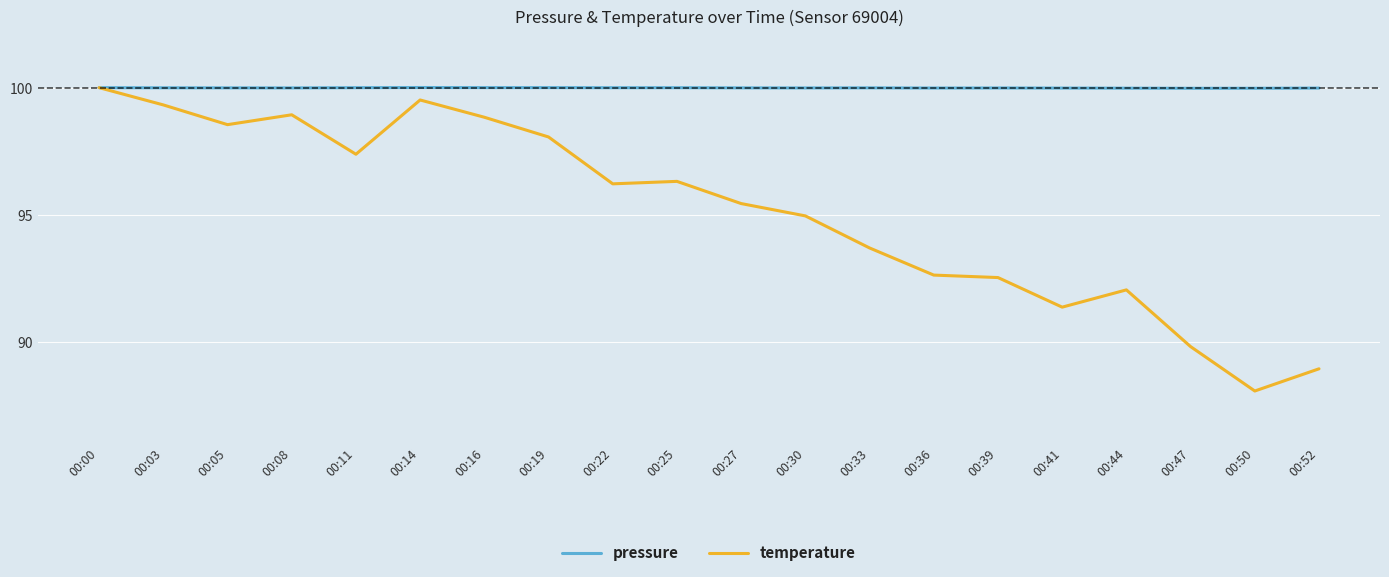

Which series has the widest spread of values?

temperature